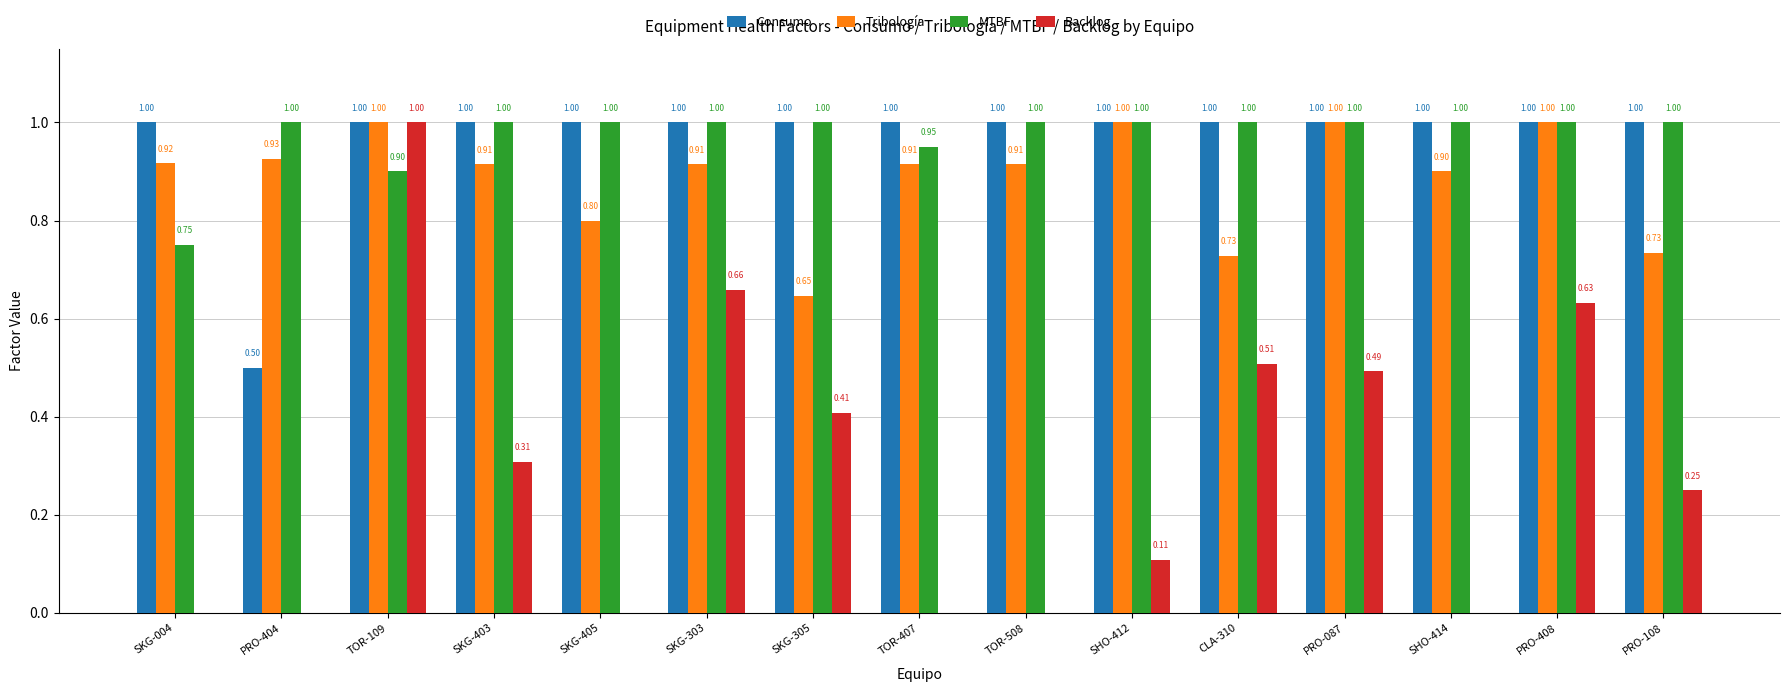

What is the sum of the Tribología values at SKG-405 and PRO-404?

1.7